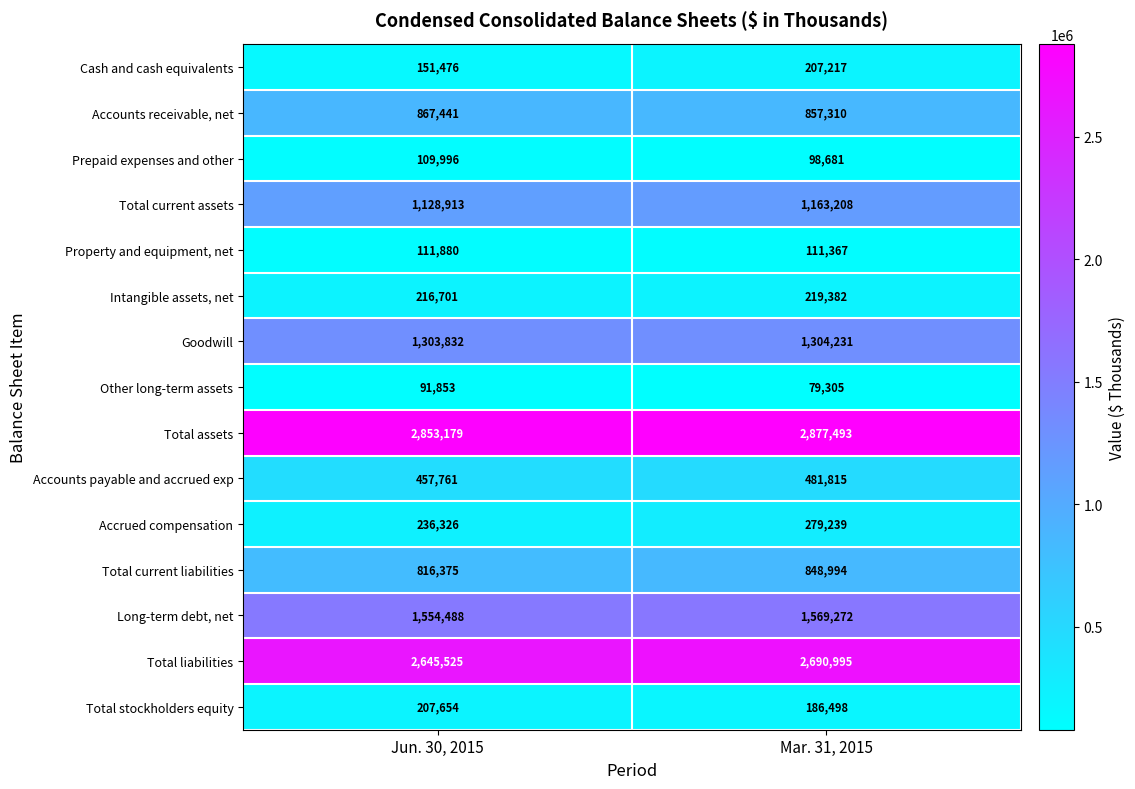

At Jun. 30, 2015, list the series in order from smallest to largest.

Other long-term assets, Prepaid expenses and other, Property and equipment, net, Cash and cash equivalents, Total stockholders equity, Intangible assets, net, Accrued compensation, Accounts payable and accrued exp, Total current liabilities, Accounts receivable, net, Total current assets, Goodwill, Long-term debt, net, Total liabilities, Total assets